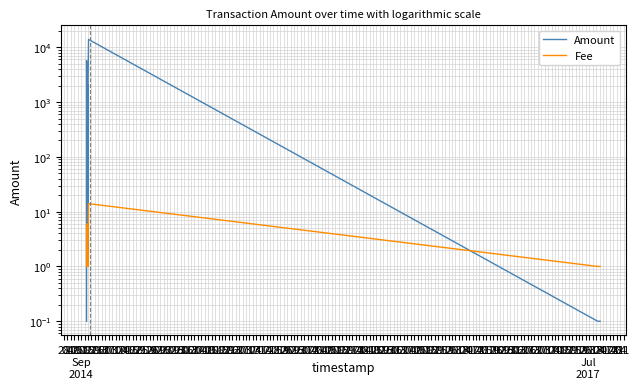

Reading right to left, extract all data points from this chart.

Amount: 0.1	0.1	0.1	0.1	0.1	0.1	13900.0	2087.0	2.0	1997.0	2134.0	2000.0	5700.0	0.1
Fee: 1.0	1.0	1.0	1.0	1.0	1.0	14.0	2.0	1.0	2.0	2.0	2.0	6.0	1.0